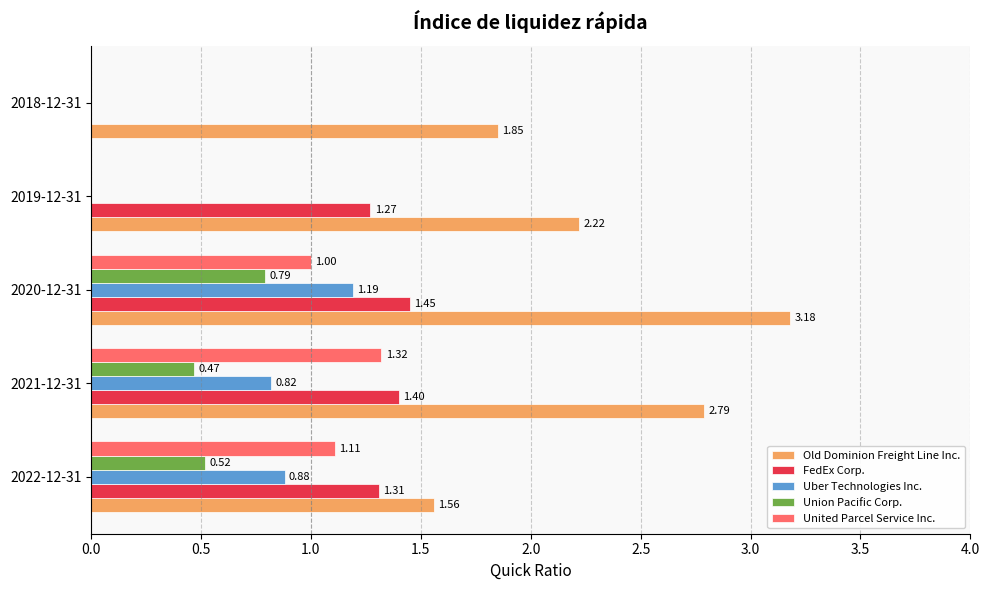

What is the sum of the United Parcel Service Inc. values at 2022-12-31 and 2020-12-31?

2.1